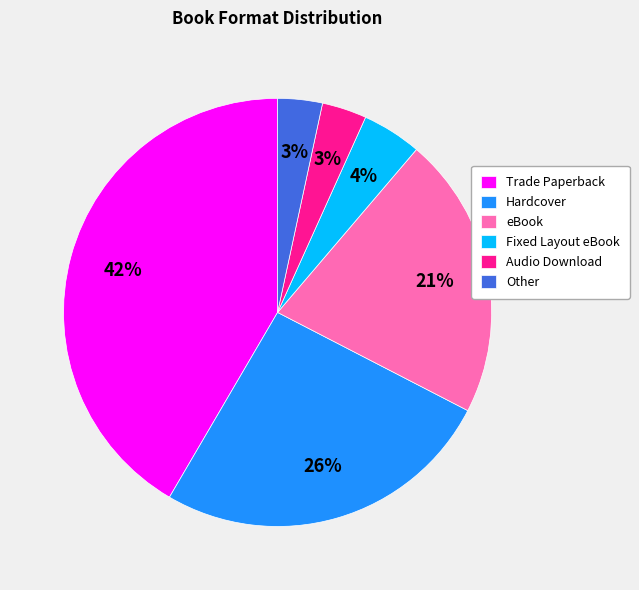

To the nearest percent, what percentage of the pie is eBook?

21%